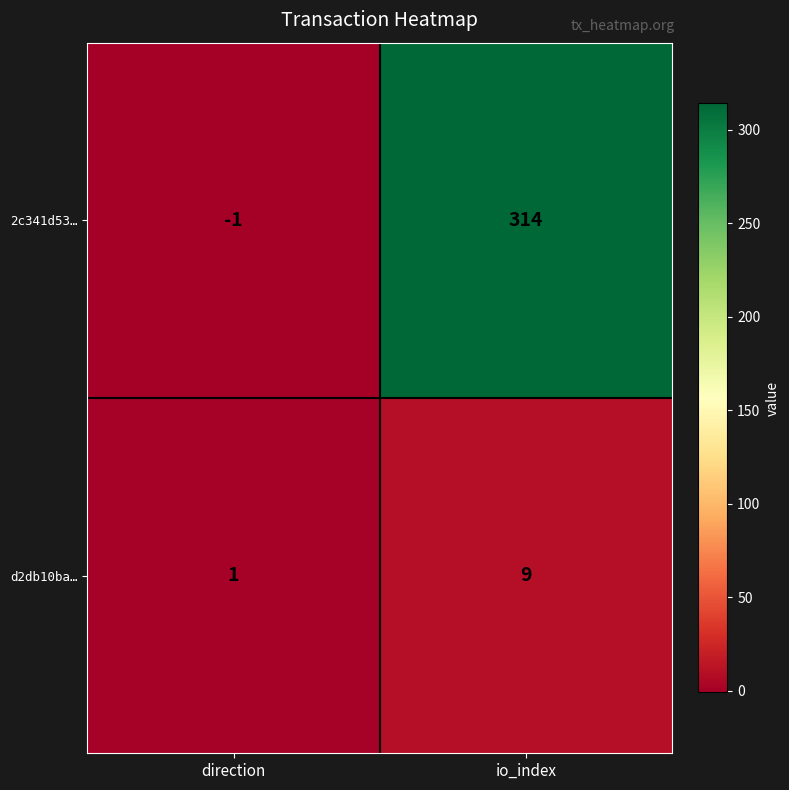

Rank the series at direction from lowest to highest value.

2c341d53…, d2db10ba…